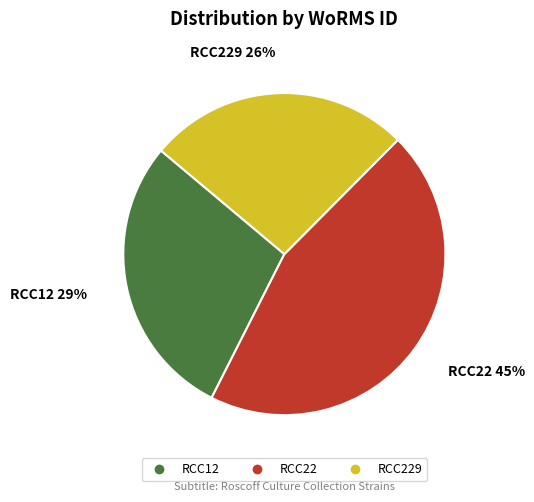

Is there any slice that represents more than half of the pie?

No